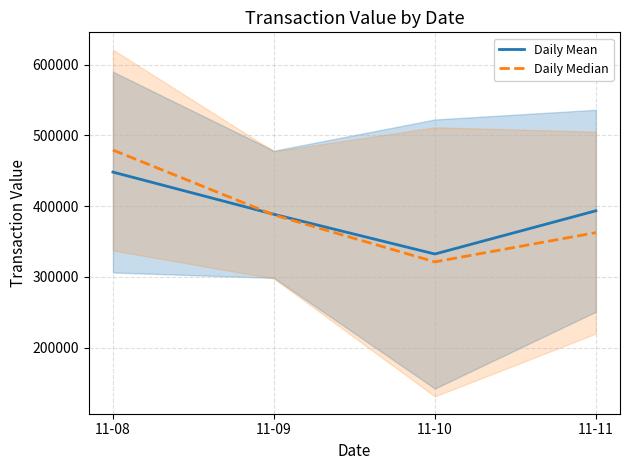

Which category has the highest value across all series?

11-08